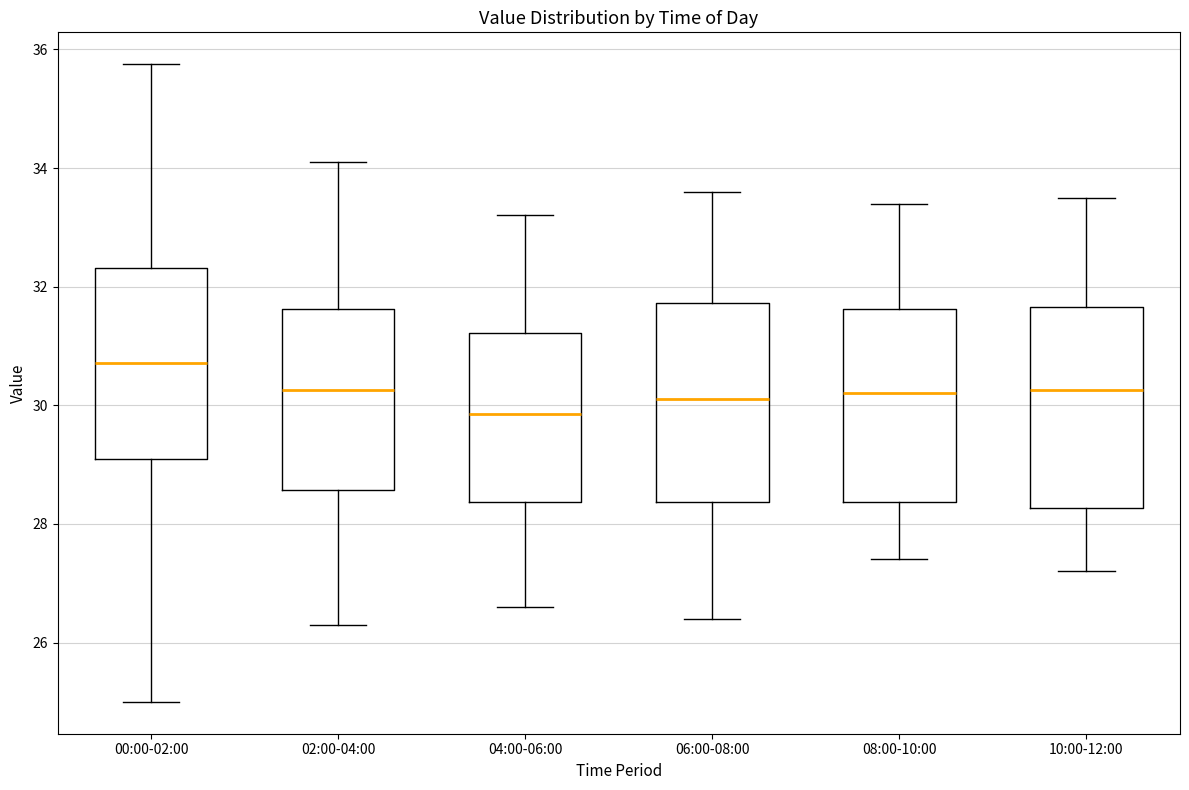

Which box's median line is the highest?

00:00-02:00